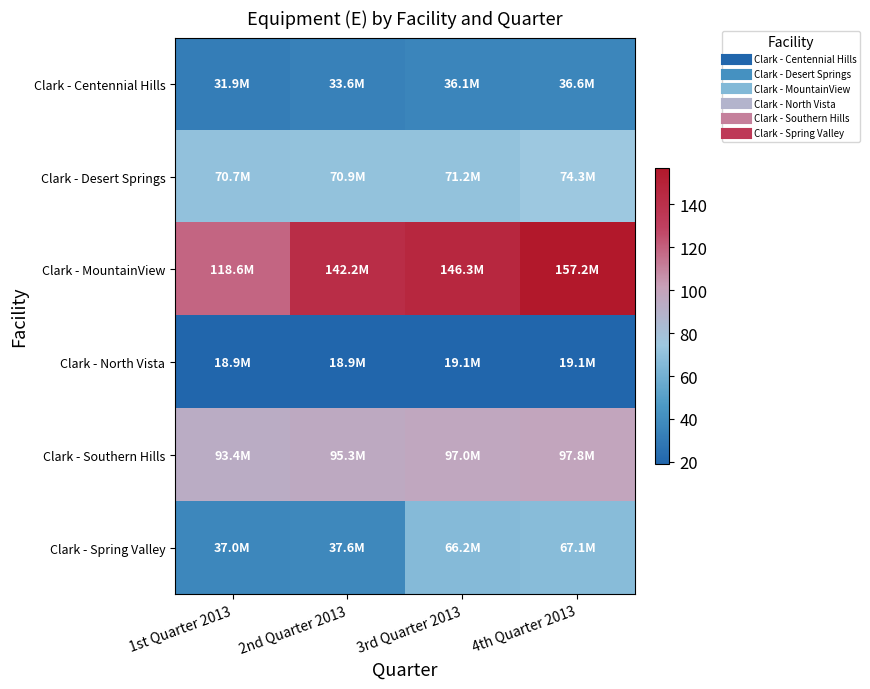

At how many categories does at least one series exceed 32?

4